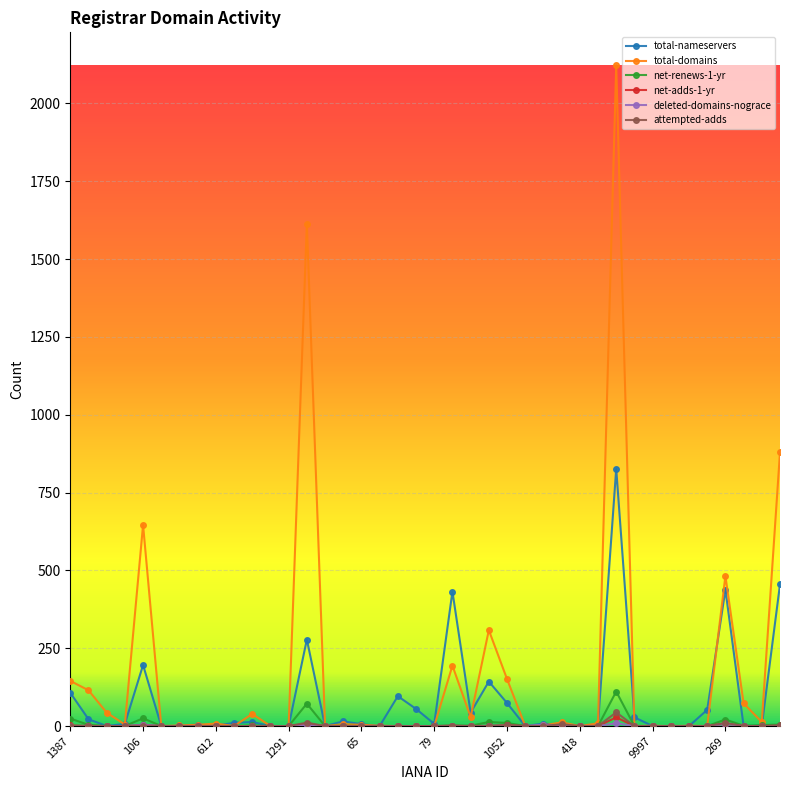

Which series has the largest range (max minus min)?

total-domains